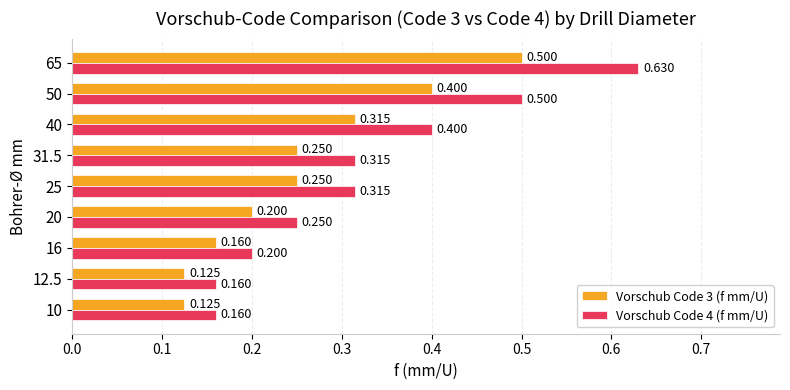

Count the Vorschub Code 4 (f mm/U) values in the range 0 to 1.

9